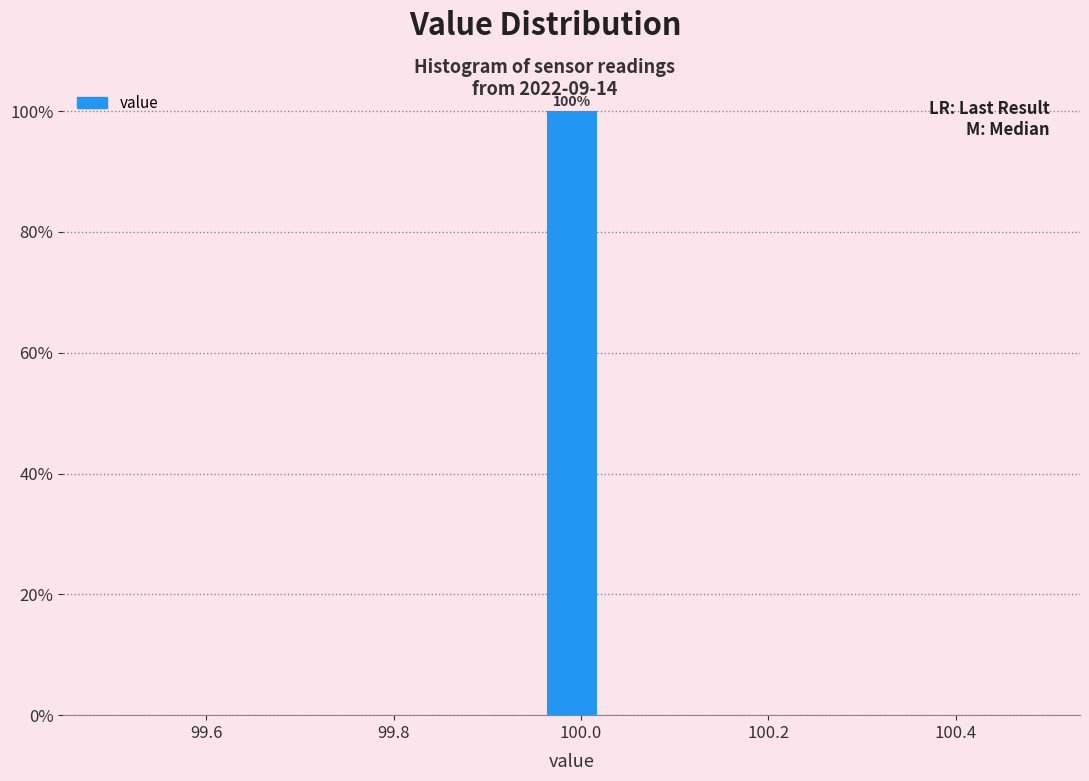

Read against the x-axis, roughly where is the centre of the tallest bar?

100.00